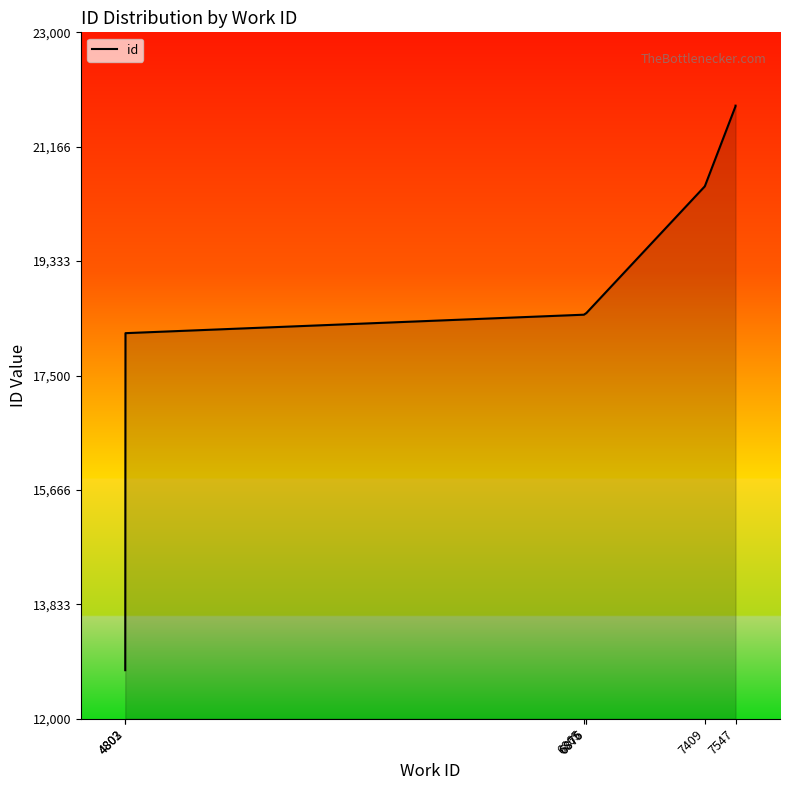

Does the chart have visible grid lines?

No